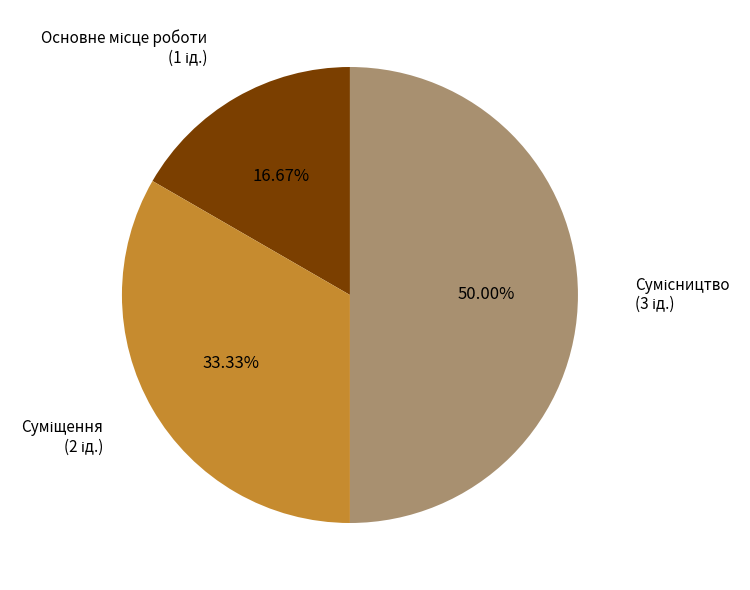

How many segments does this pie chart have?

3